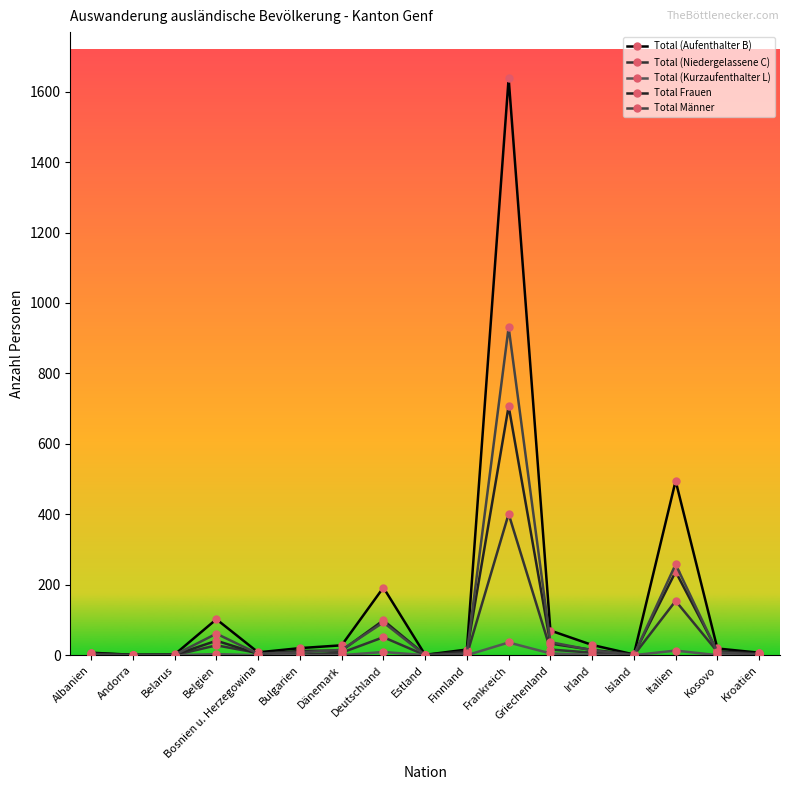

How many lines are shown in the chart?

5